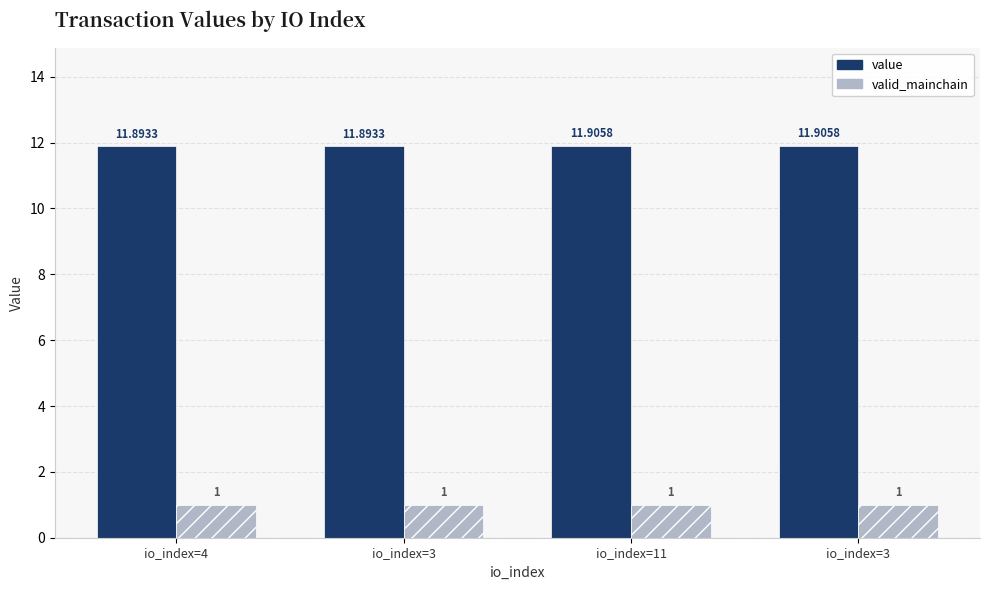

Between io_index=3 and io_index=3, which is larger?

io_index=3